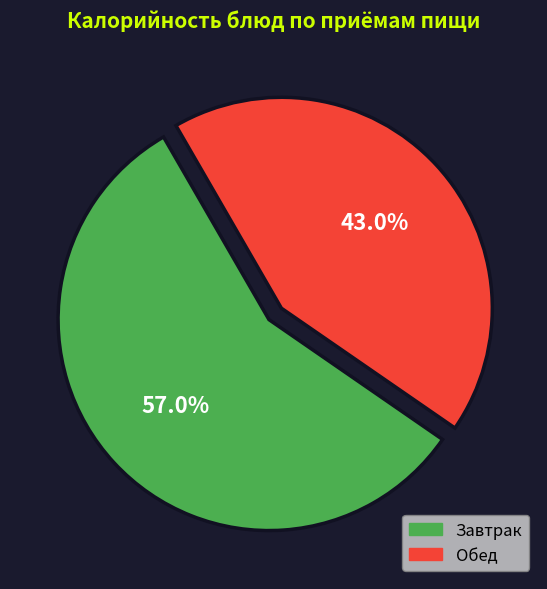

Is there any slice that represents more than half of the pie?

Yes